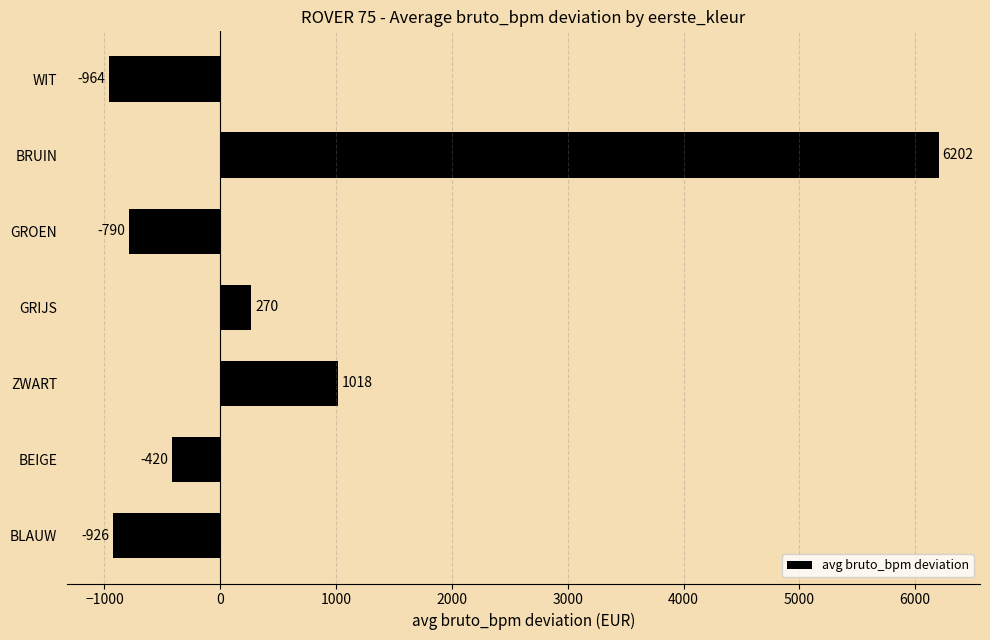

Rank the categories by value from lowest to highest.

WIT, BLAUW, GROEN, BEIGE, GRIJS, ZWART, BRUIN